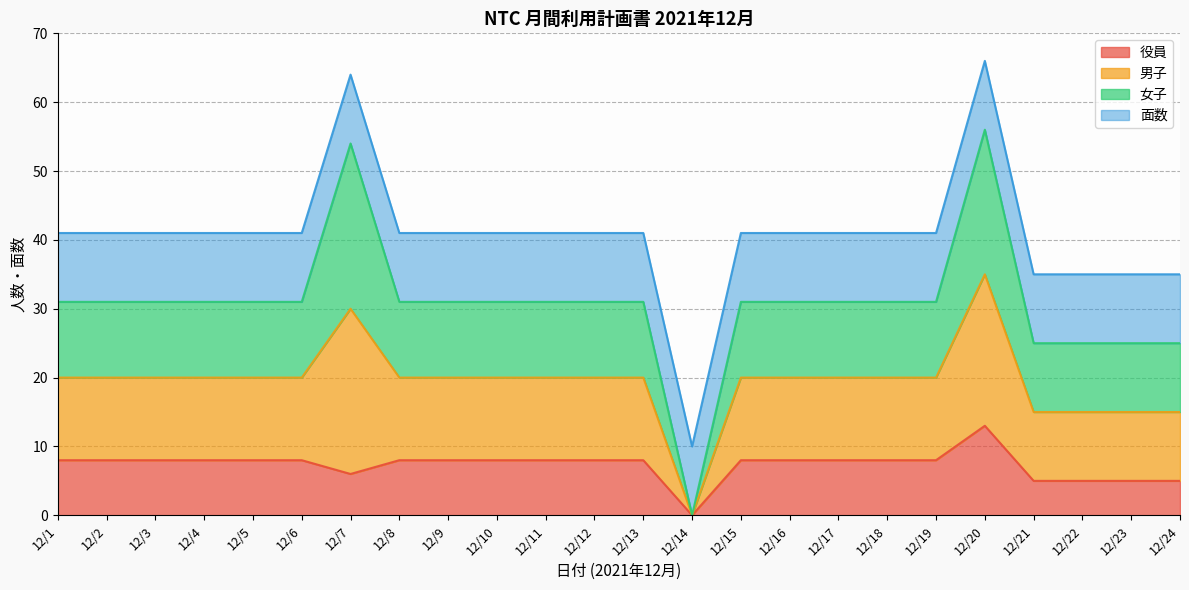

True or false: 男子 and 役員 intersect in this chart.

False